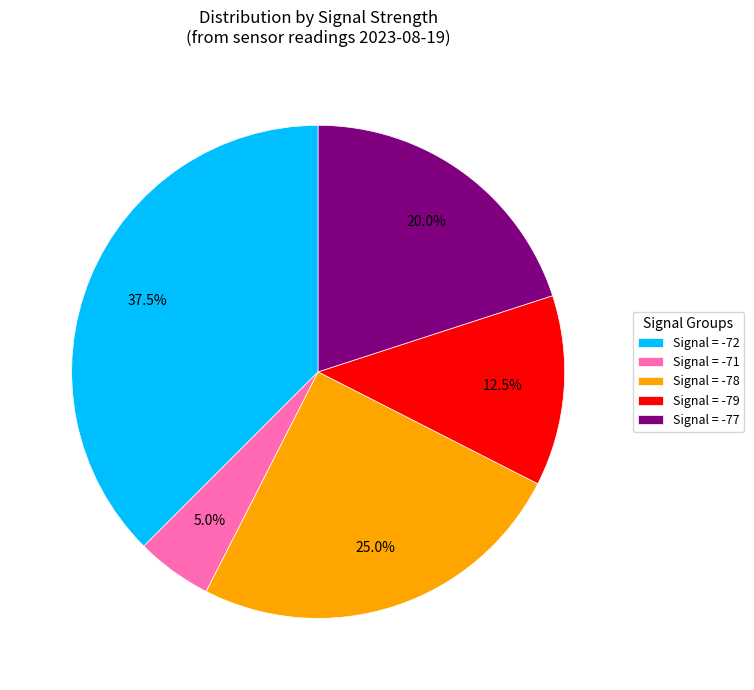

Is there any slice that represents more than half of the pie?

No